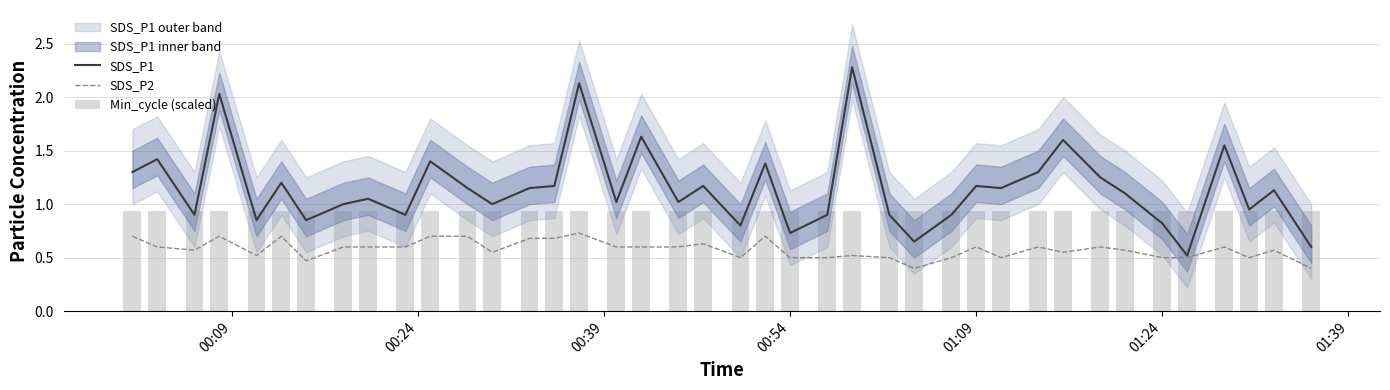

What is the lowest value of the SDS_P2 series?

0.4